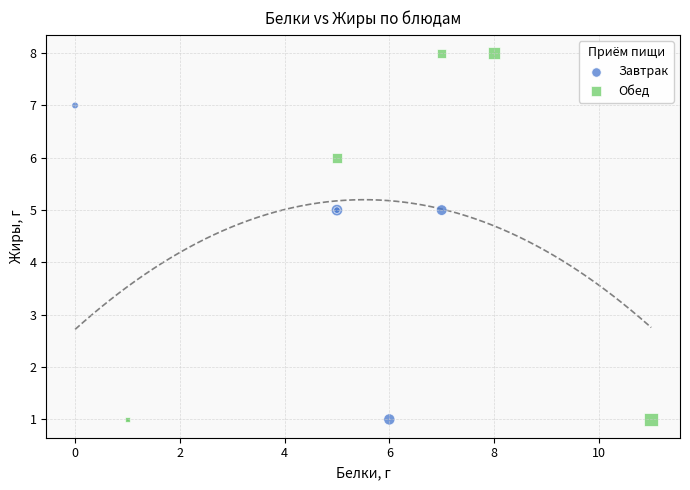

Which series has the largest Y range (max minus min)?

Обед